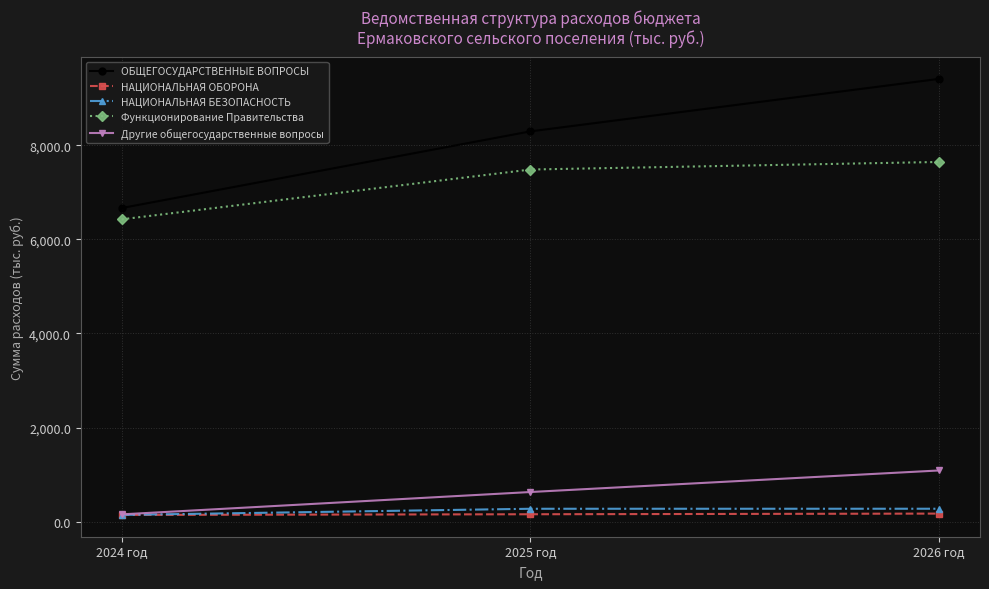

Rank the categories by Другие общегосударственные вопросы value from highest to lowest.

2026 год, 2025 год, 2024 год